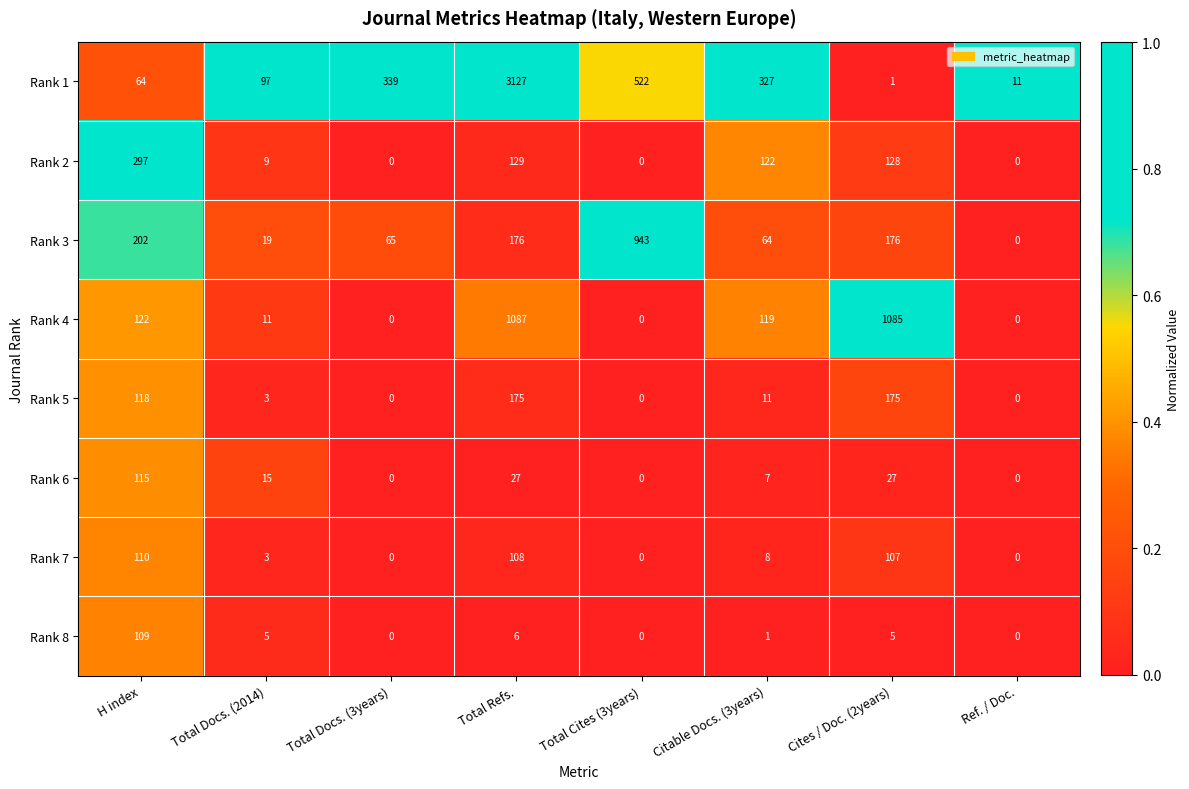

Which series has the widest spread of values?

Rank 1